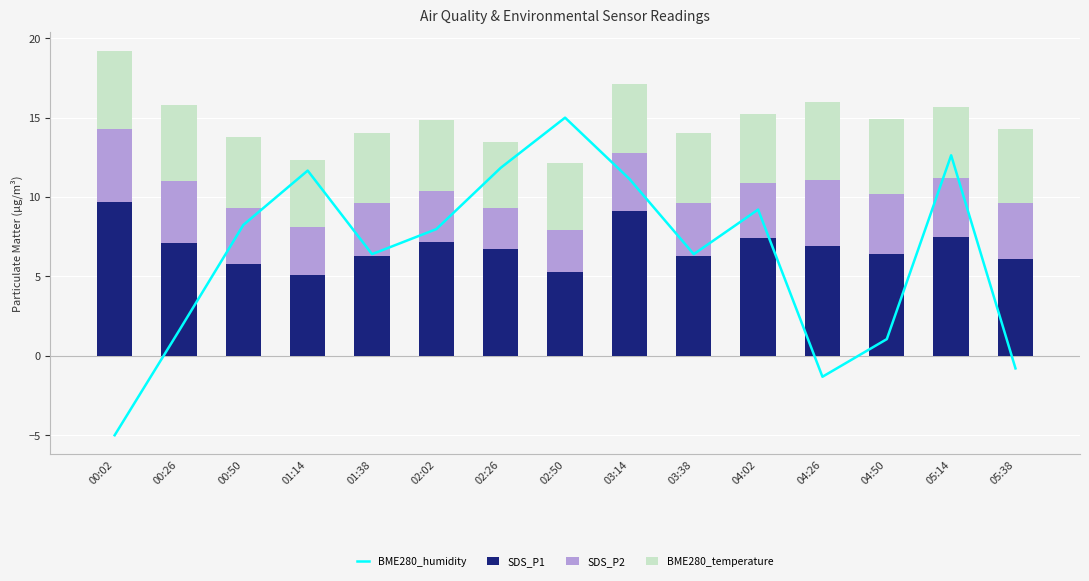

Is the value of SDS_P1 at 03:14 greater than the value of SDS_P2 at 02:50?

Yes